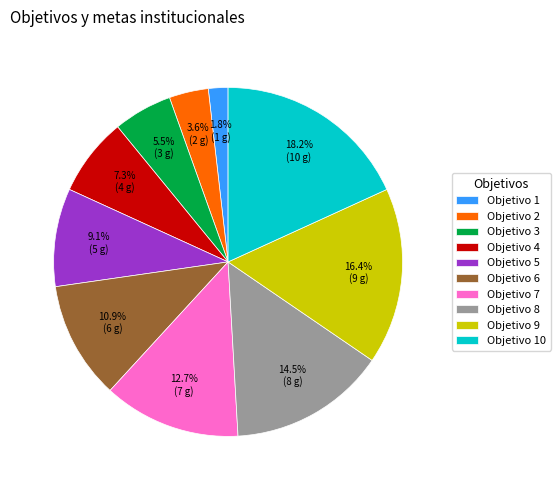

Which has a higher value, Objetivo 7 or Objetivo 1?

Objetivo 7